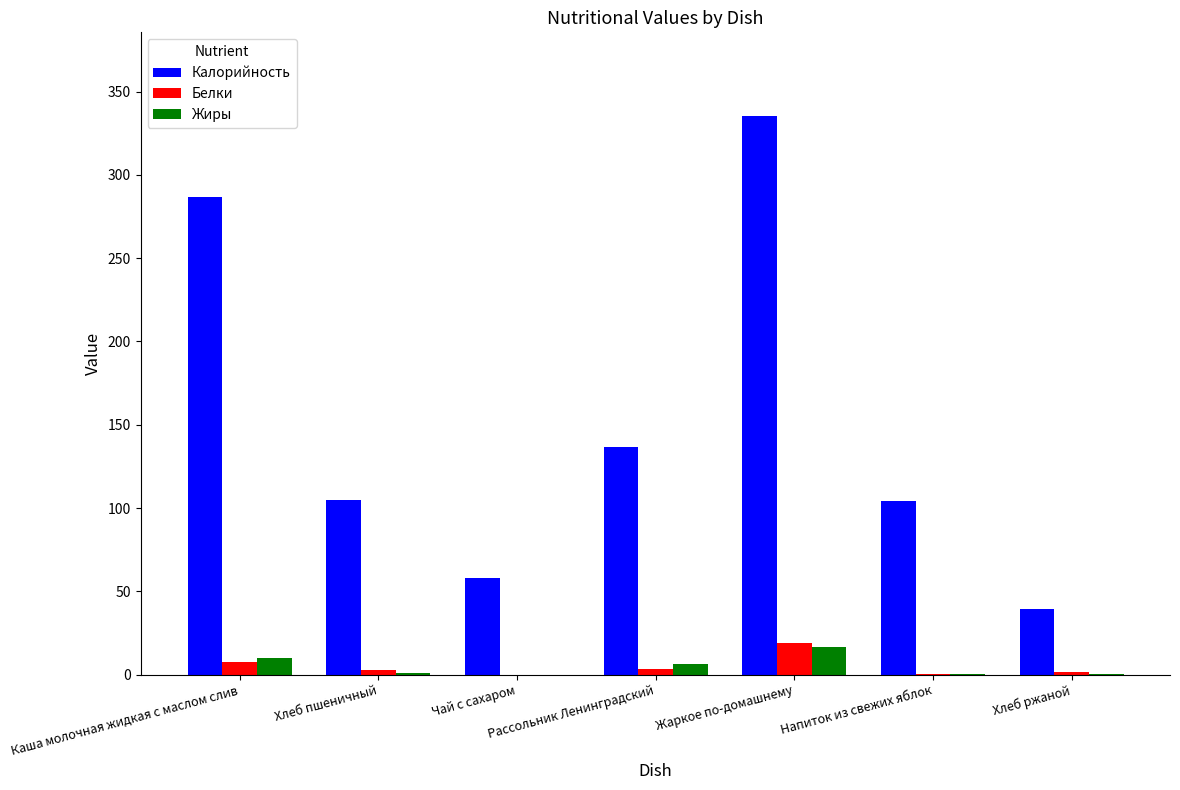

How many distinct data groups are displayed?

3